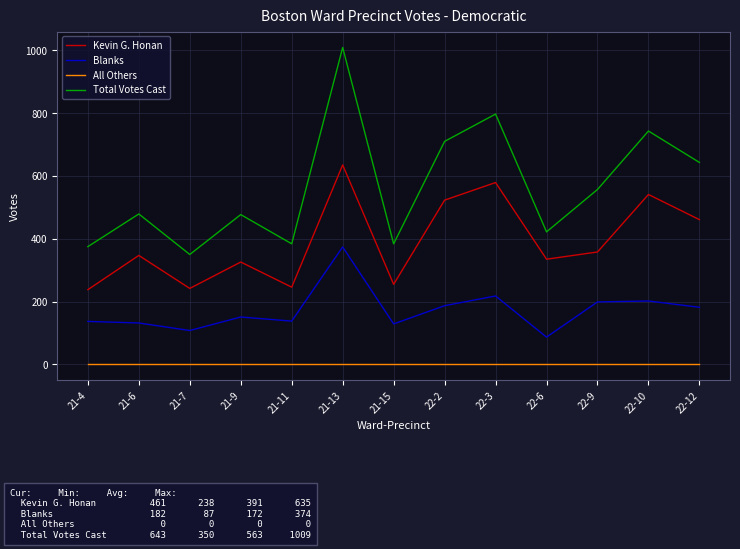

What is the total value across all series at 22-9?

1114